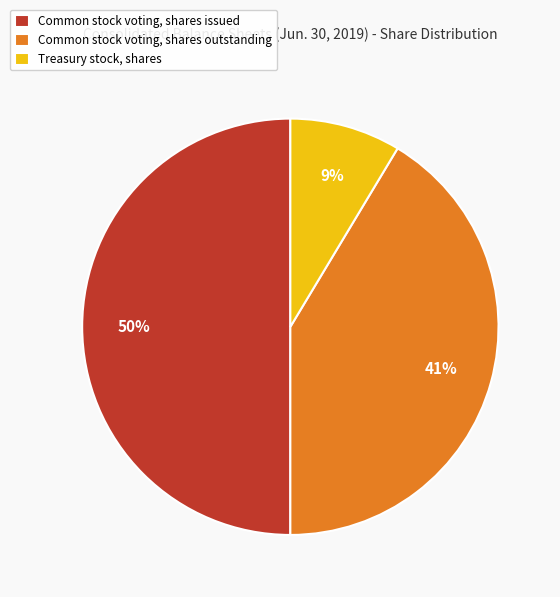

To the nearest percent, what is the difference between the largest and smallest slice percentages?

41%